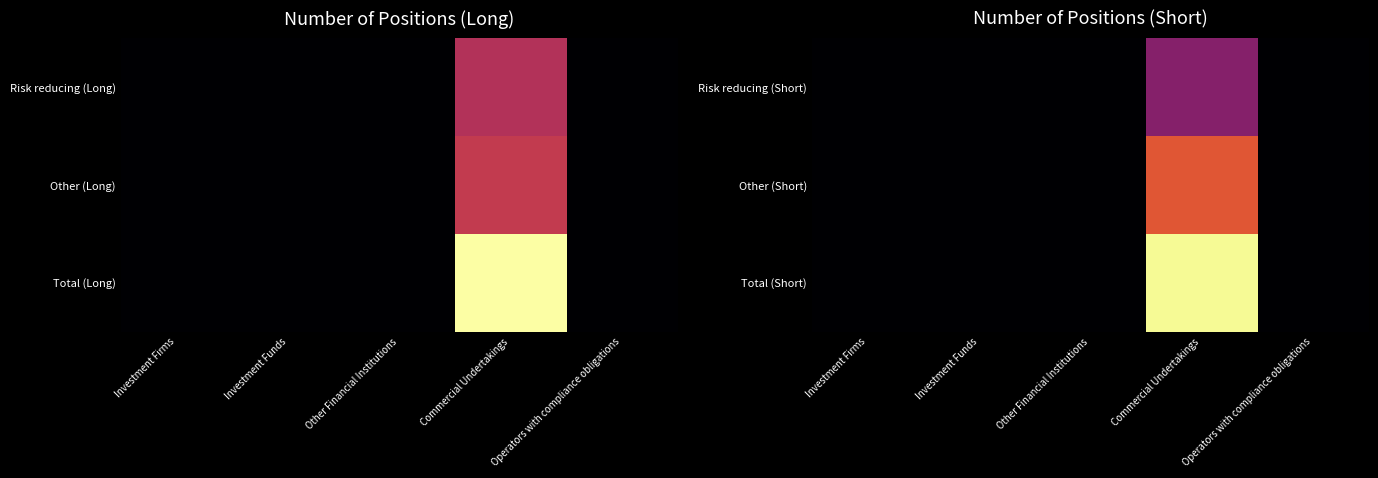

List the series in order of their overall mean, lowest first.

Risk reducing (Short), Other (Short), Total (Short)